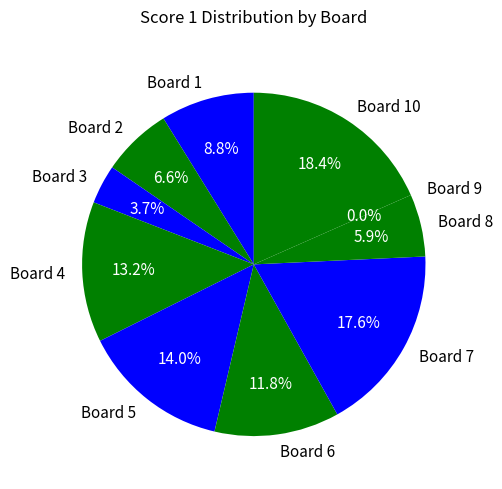

To the nearest percent, what percentage of the pie is Board 6?

12%